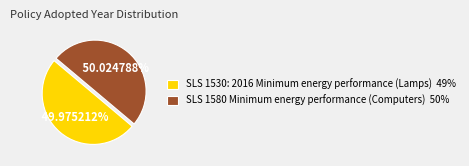

Is it true that SLS 1580 Minimum energy performance (Computers) is 50% of the pie?

True